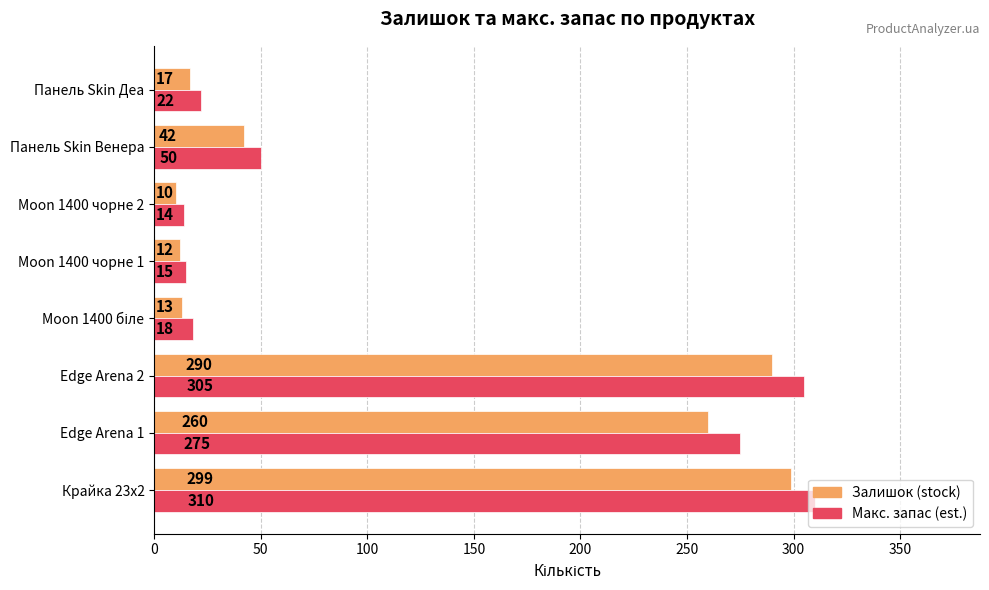

Which series has the largest range (max minus min)?

Макс. запас (est.)